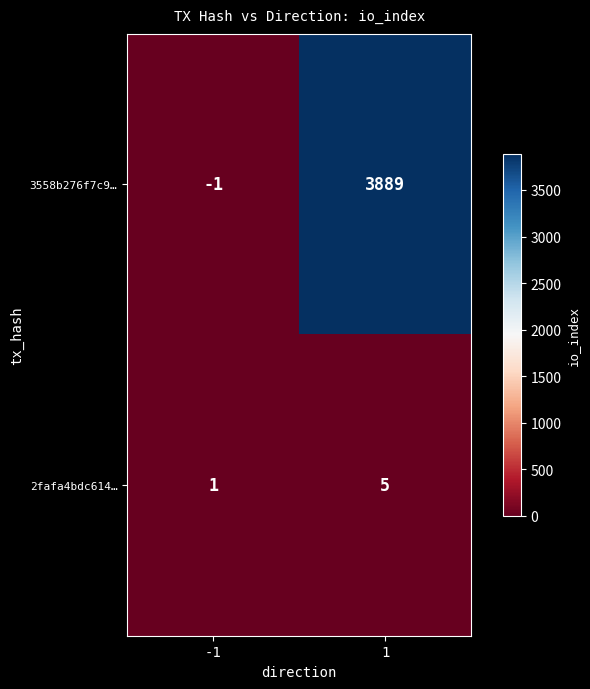

What is the spread (max minus min) of values at -1?

2